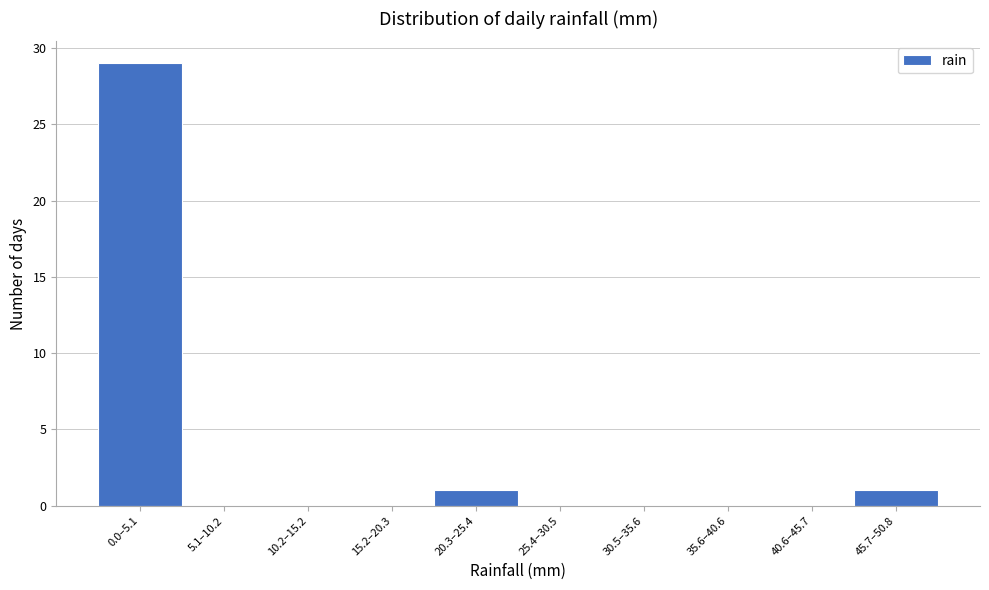

Reading left to right, what are all the values shown in this chart?

0.0–5.1=29	5.1–10.2=0	10.2–15.2=0	15.2–20.3=0	20.3–25.4=1	25.4–30.5=0	30.5–35.6=0	35.6–40.6=0	40.6–45.7=0	45.7–50.8=1